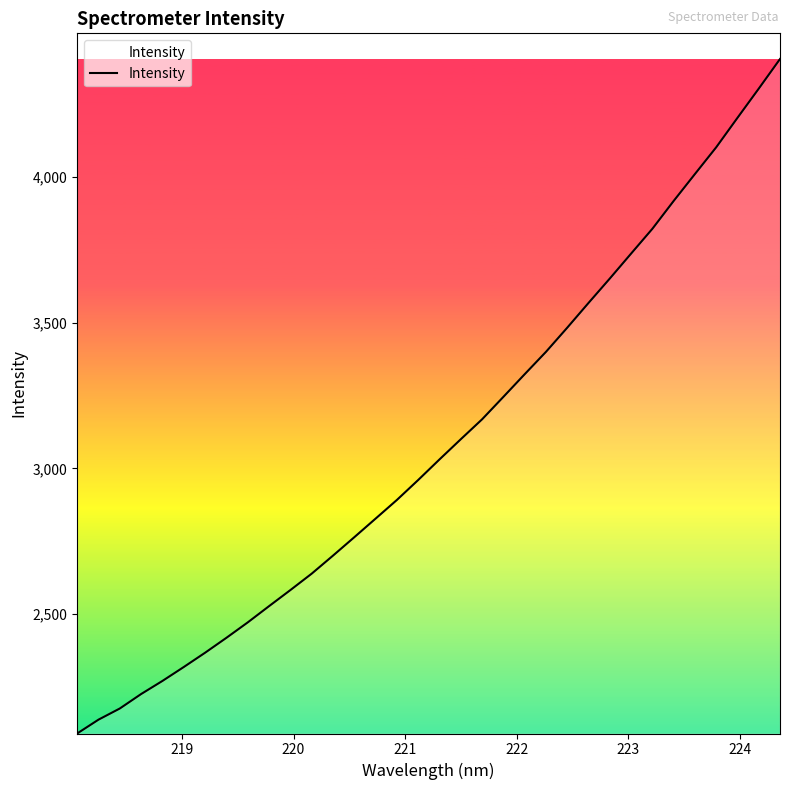

What is the greatest value displayed?

4403.7